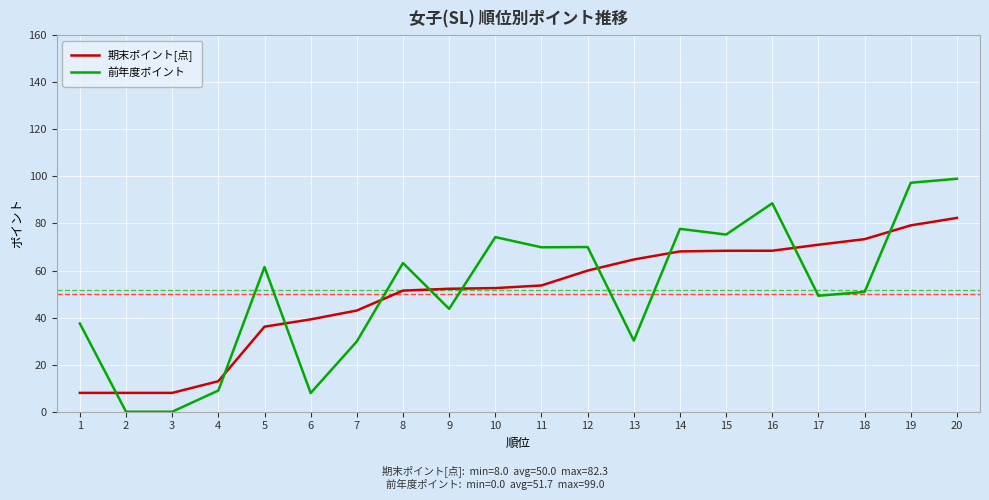

The 前年度ポイント series shows -52.8 at 2. True or false?

False